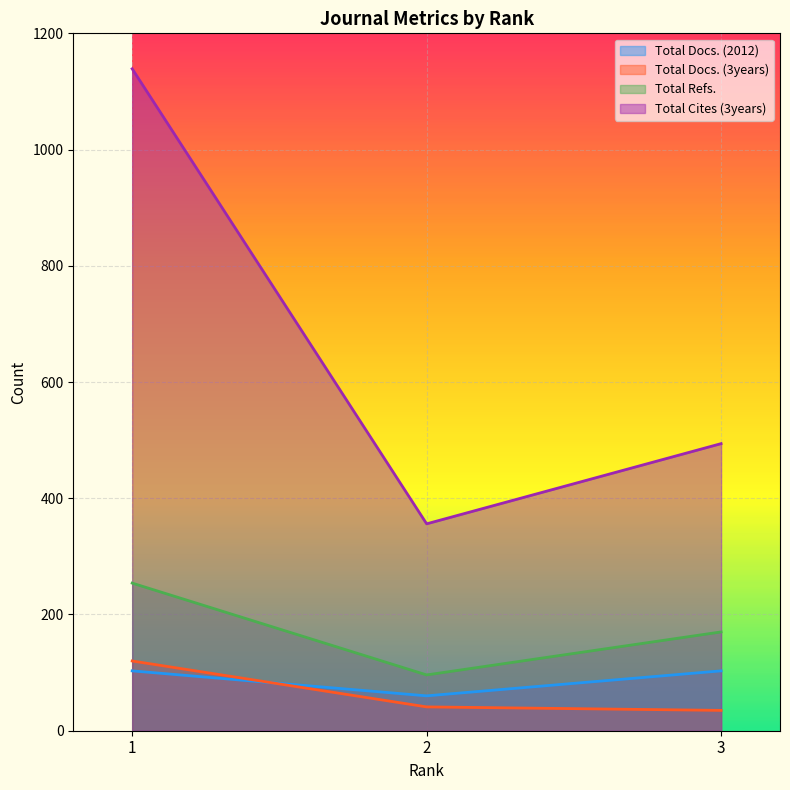

What is the difference between the highest and lowest values at 3?

459